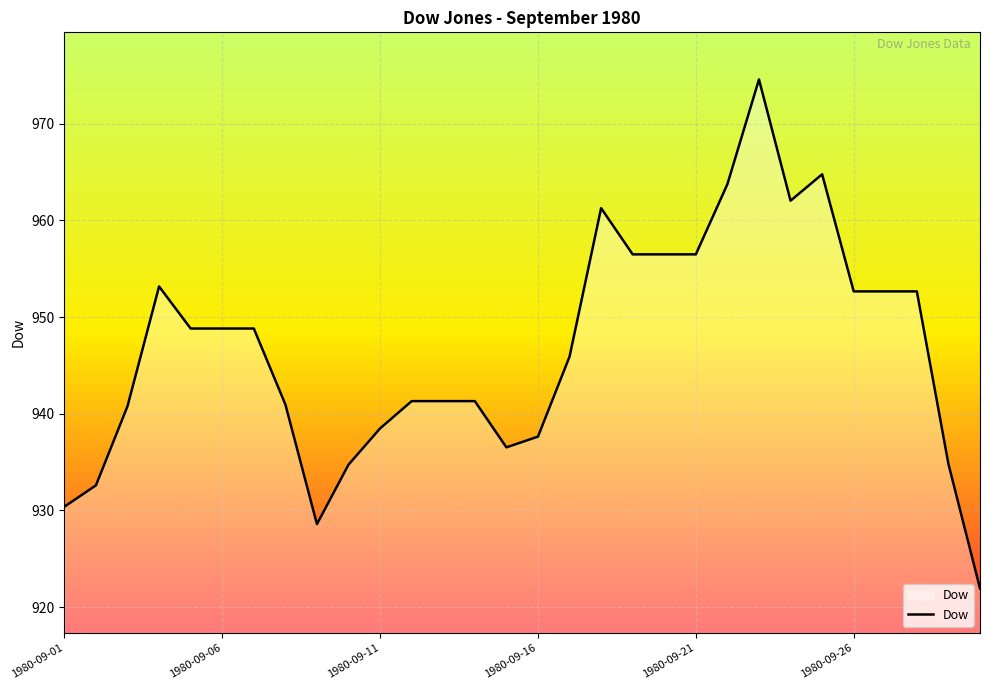

What is the smallest value displayed?

921.9